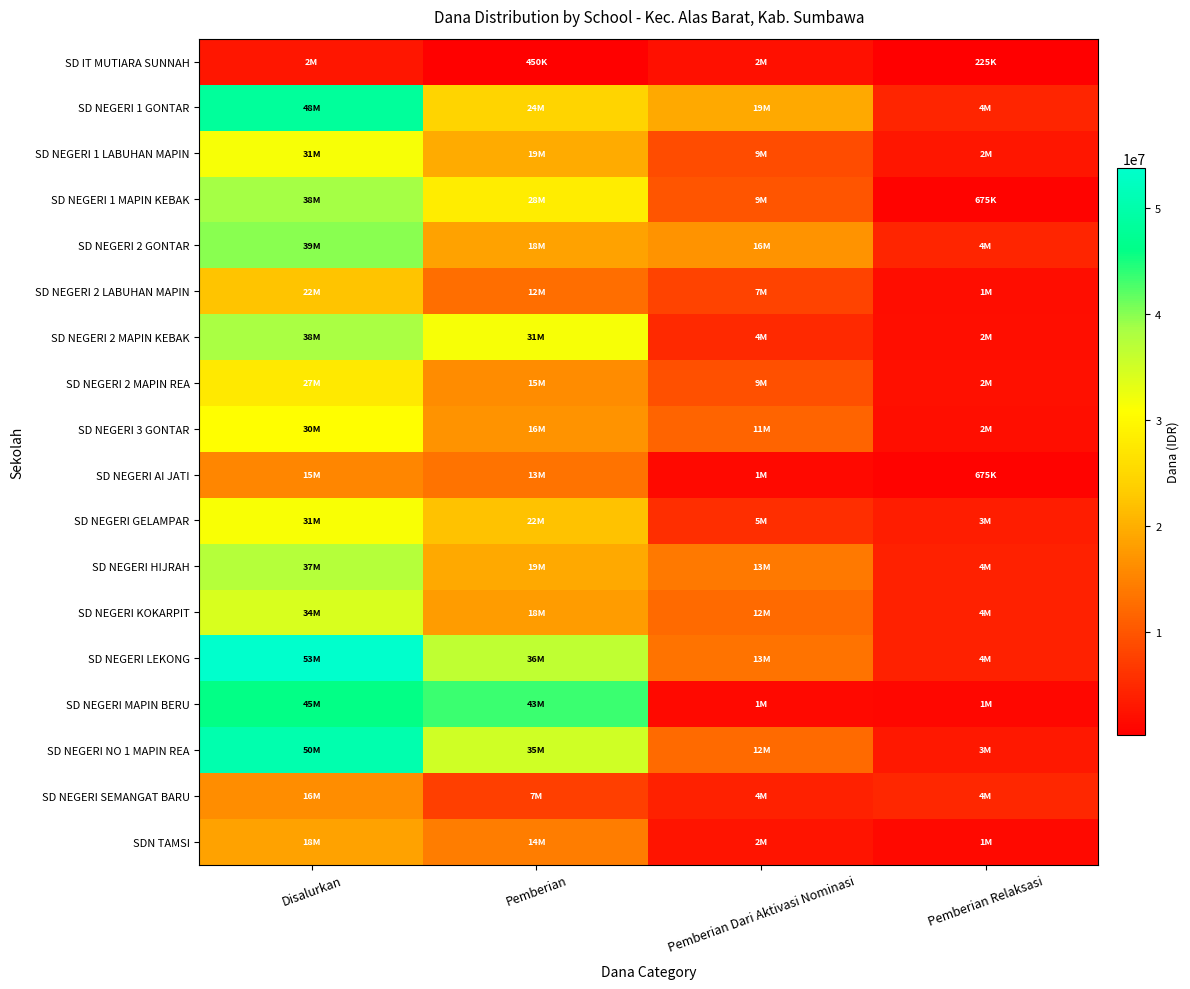

At which category does the chart reach its minimum across all series?

Pemberian Relaksasi